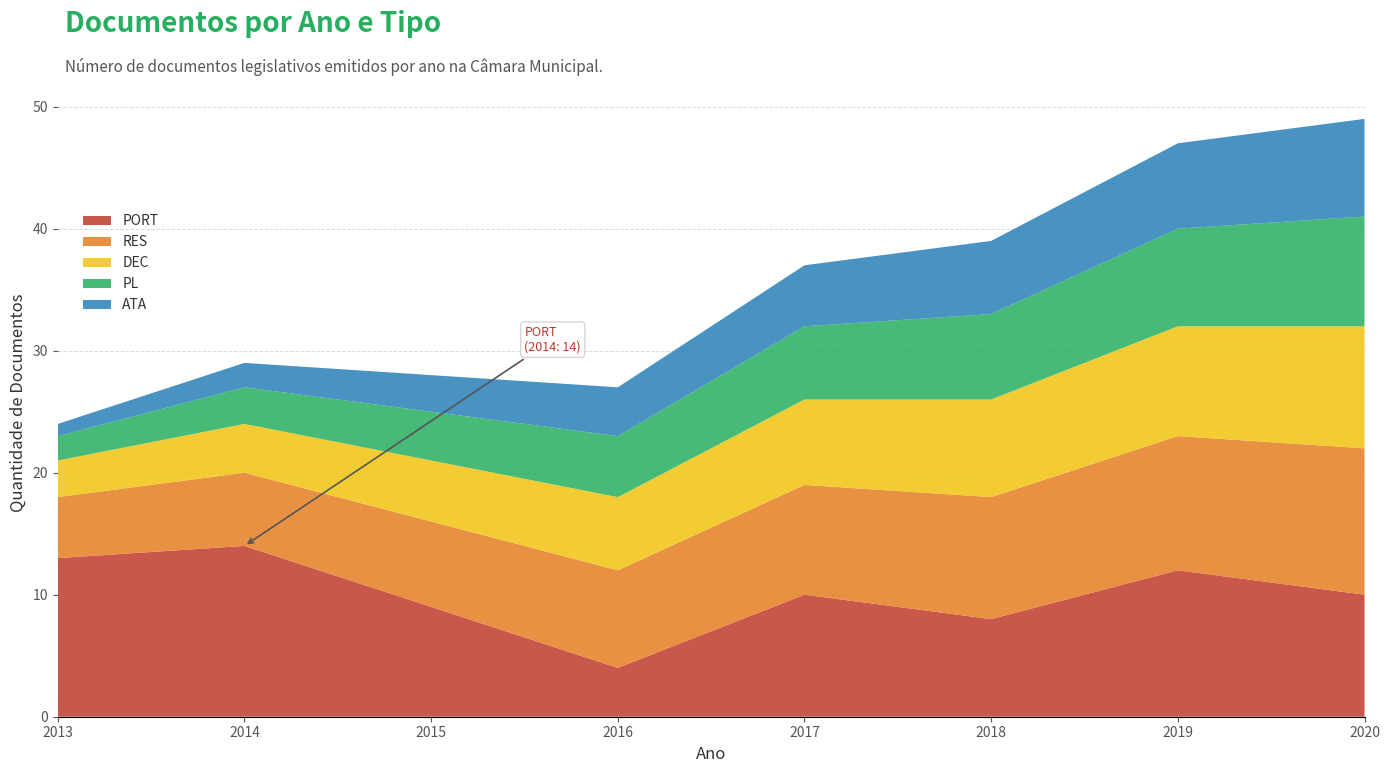

Reading right to left, extract all data points from this chart.

PORT: 2020=10	2019=12	2018=8	2017=10	2016=4	2015=9	2014=14	2013=13
RES: 2020=12	2019=11	2018=10	2017=9	2016=8	2015=7	2014=6	2013=5
DEC: 2020=10	2019=9	2018=8	2017=7	2016=6	2015=5	2014=4	2013=3
PL: 2020=9	2019=8	2018=7	2017=6	2016=5	2015=4	2014=3	2013=2
ATA: 2020=8	2019=7	2018=6	2017=5	2016=4	2015=3	2014=2	2013=1